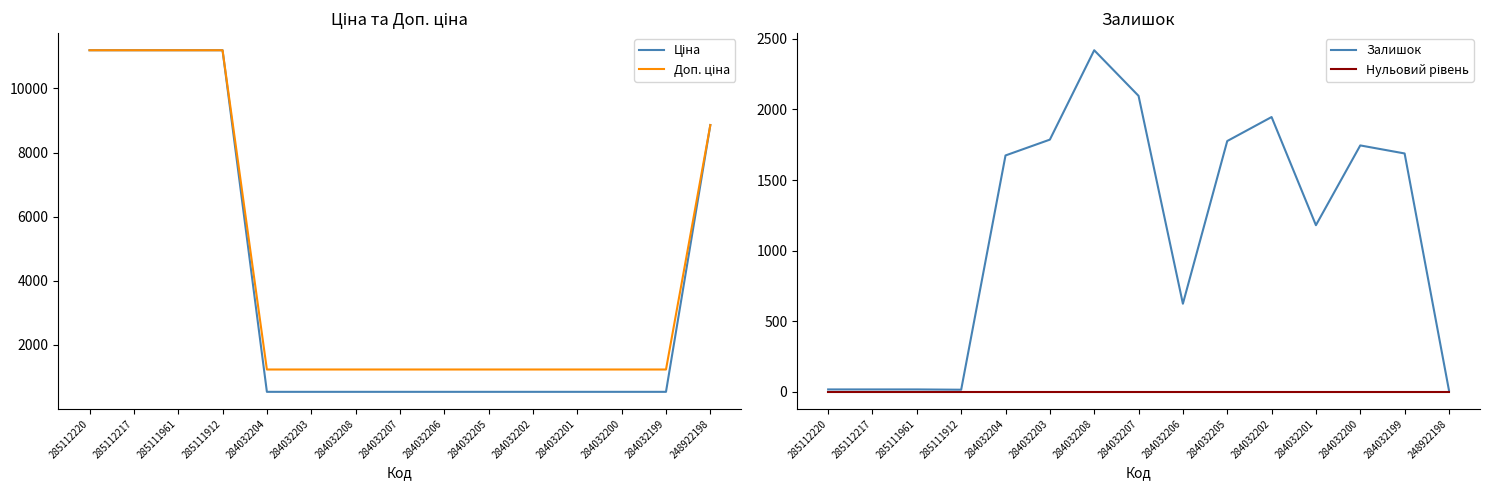

What is the average value of the Залишок series?

1134